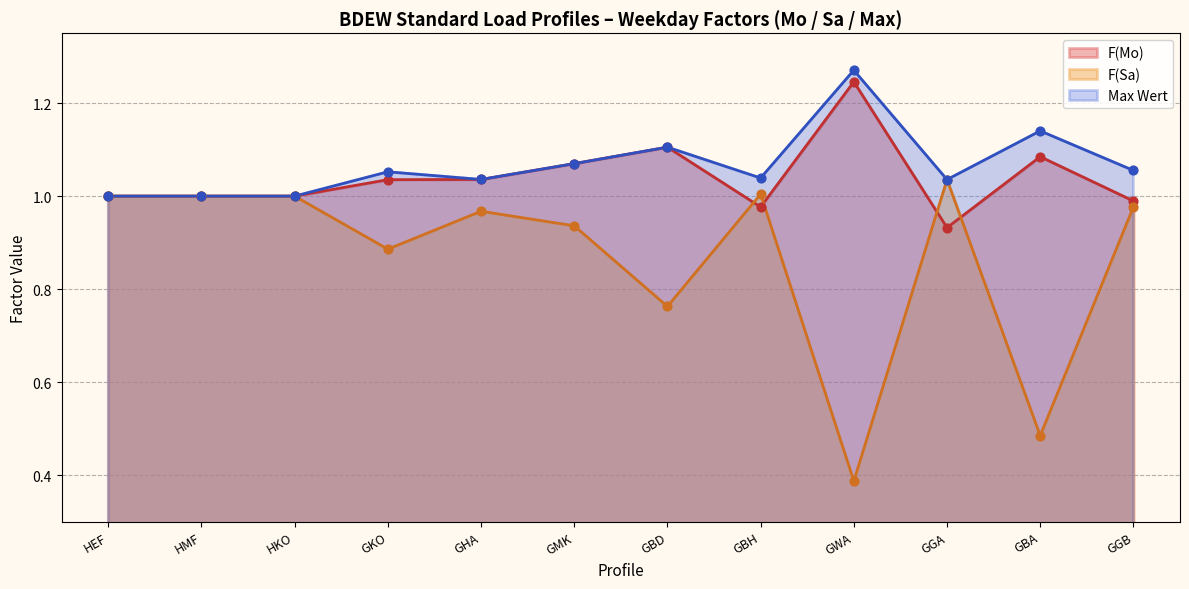

Approximately how many times larger is the value at GBH compared to GKO?

1.0